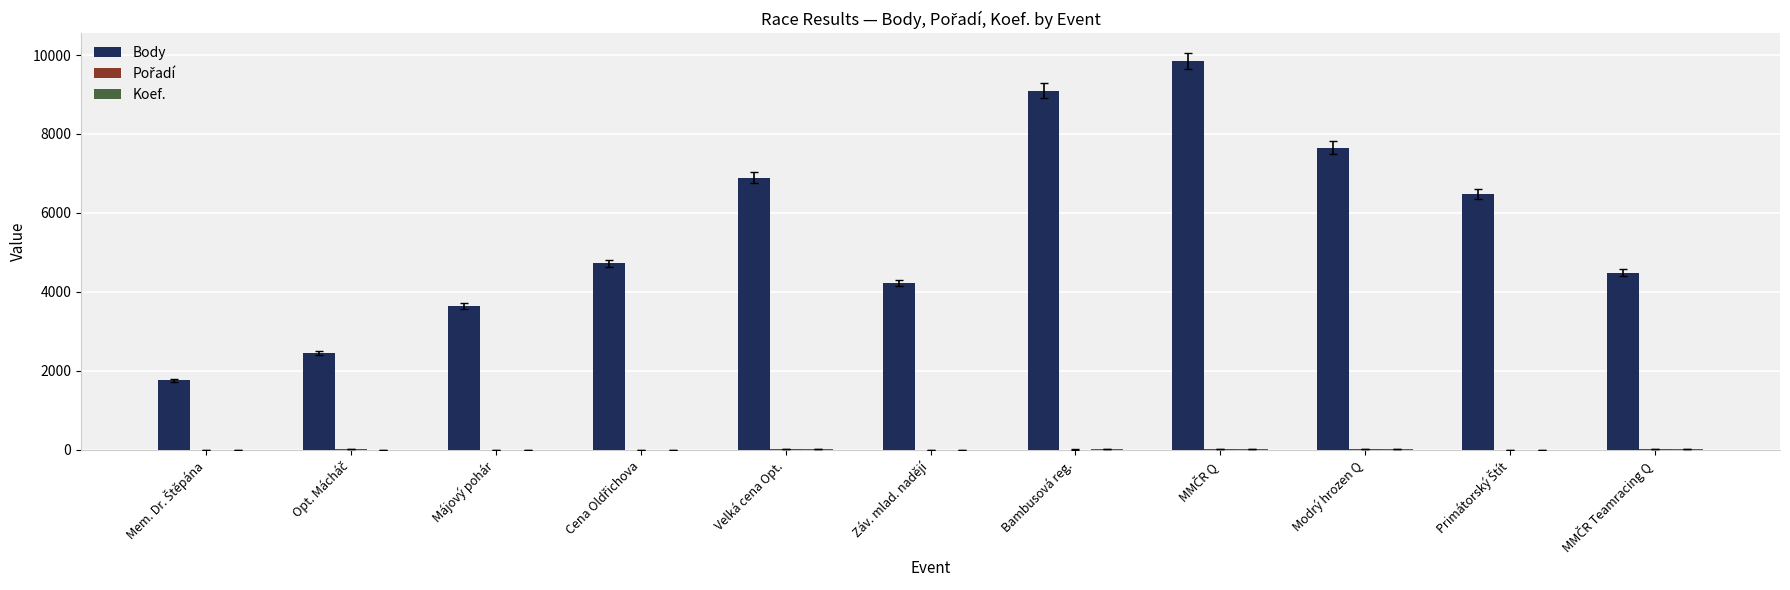

What is the total value across all series at Májový pohár?

3651